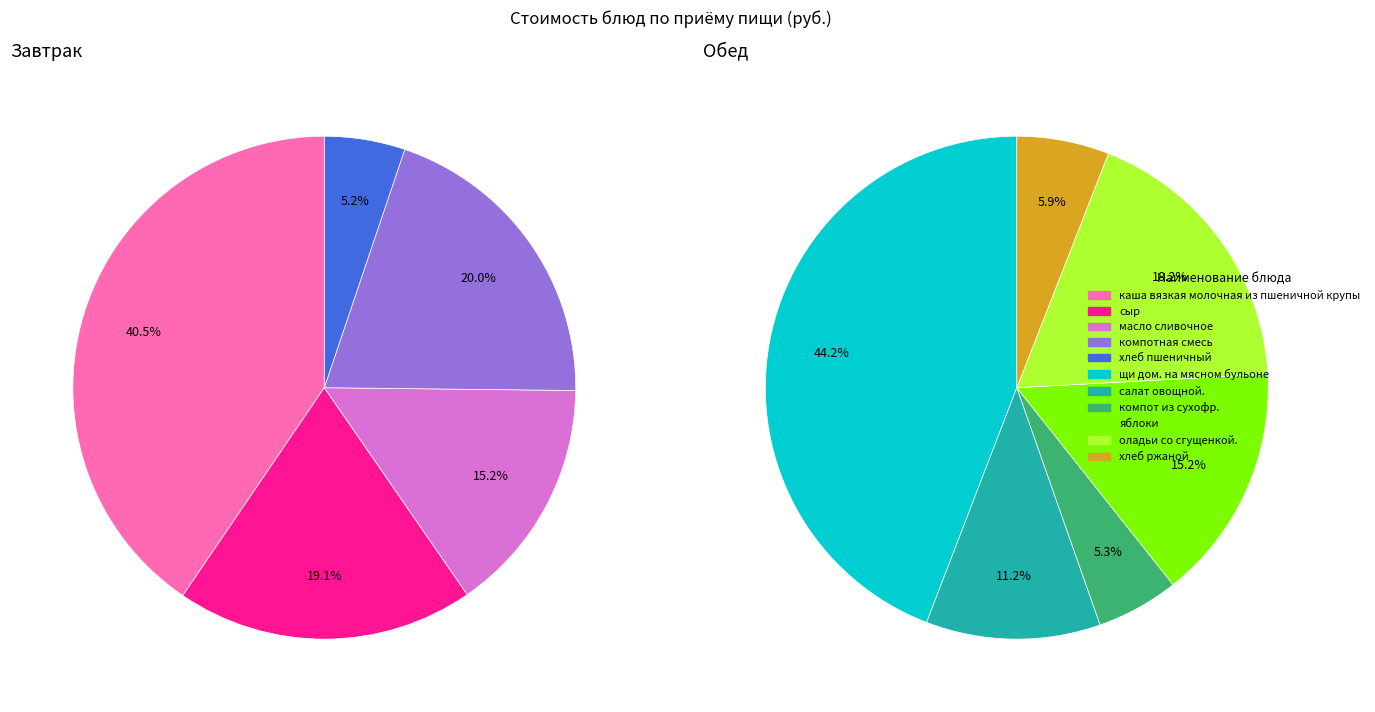

The компотная смесь slice represents 3% of the pie. True or false?

False